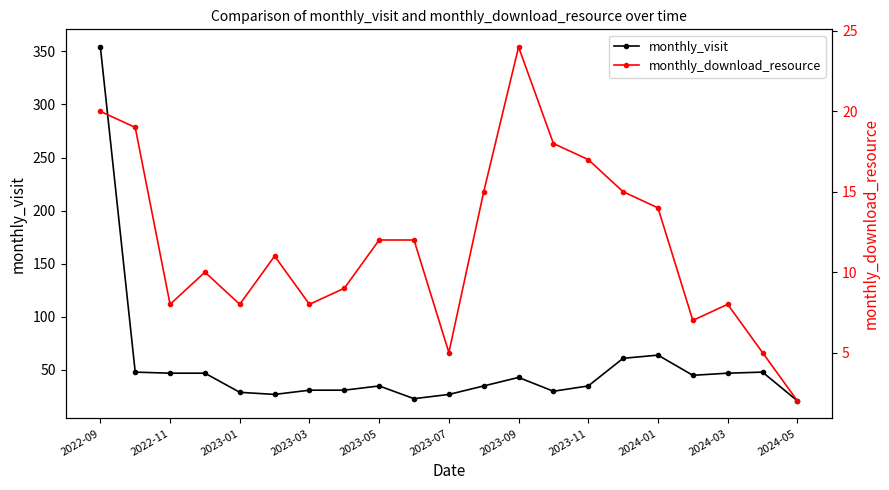

What is the maximum value for monthly_visit?

354